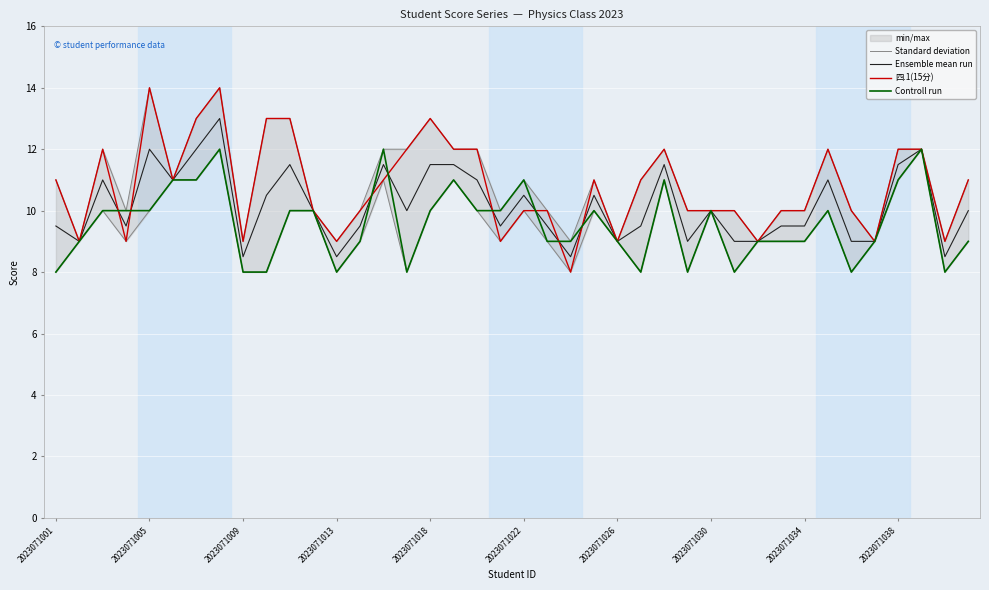

Is it true that Ensemble mean run equals 15.0 at 2023071013?

False